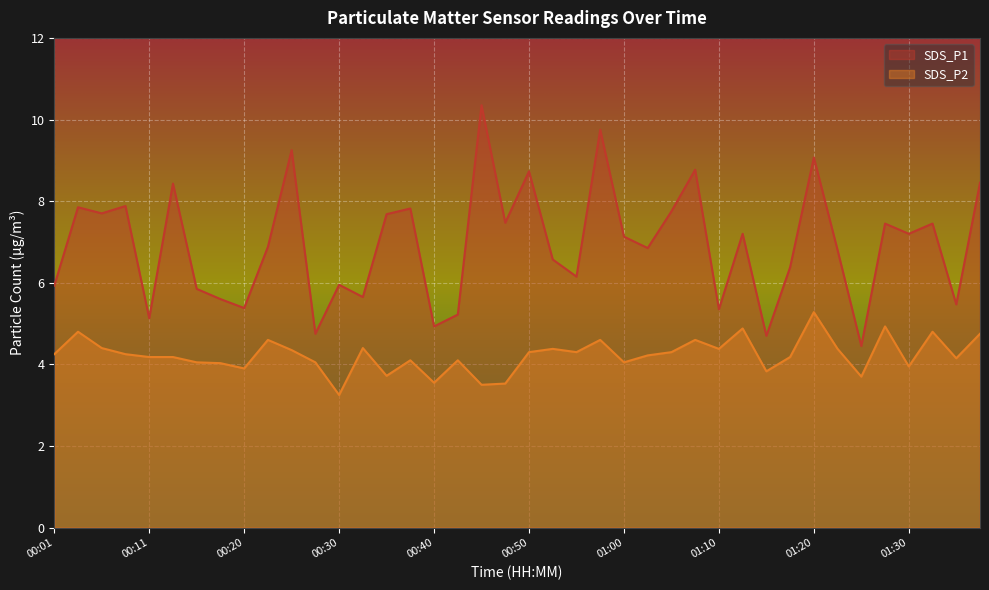

What is the sum of the SDS_P1 values at 00:20 and 00:15?

11.2